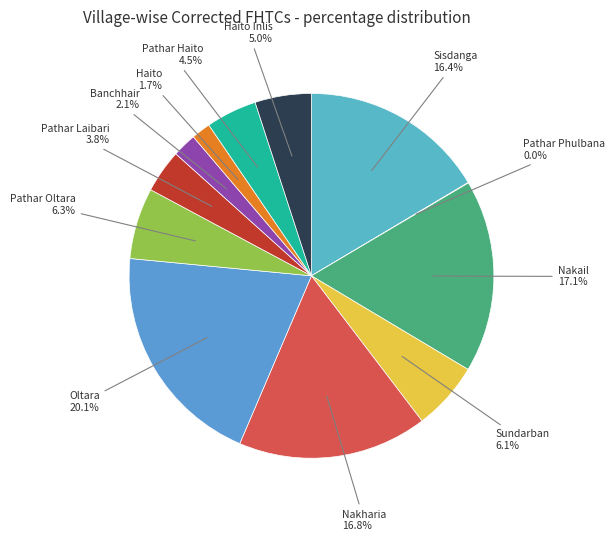

Which category has the smallest portion of the pie?

Pathar Phulbana